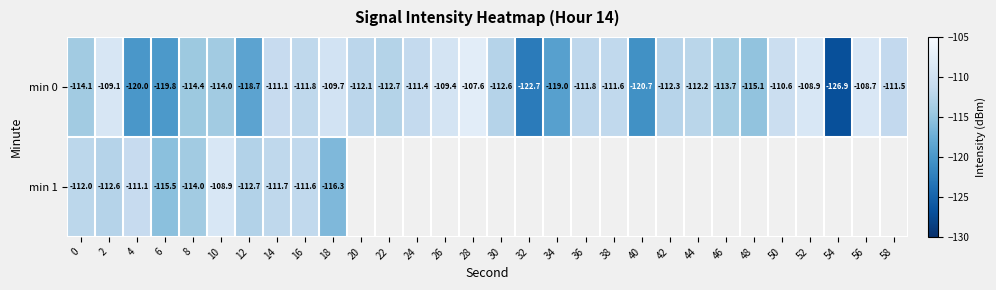

How many distinct data groups are displayed?

2